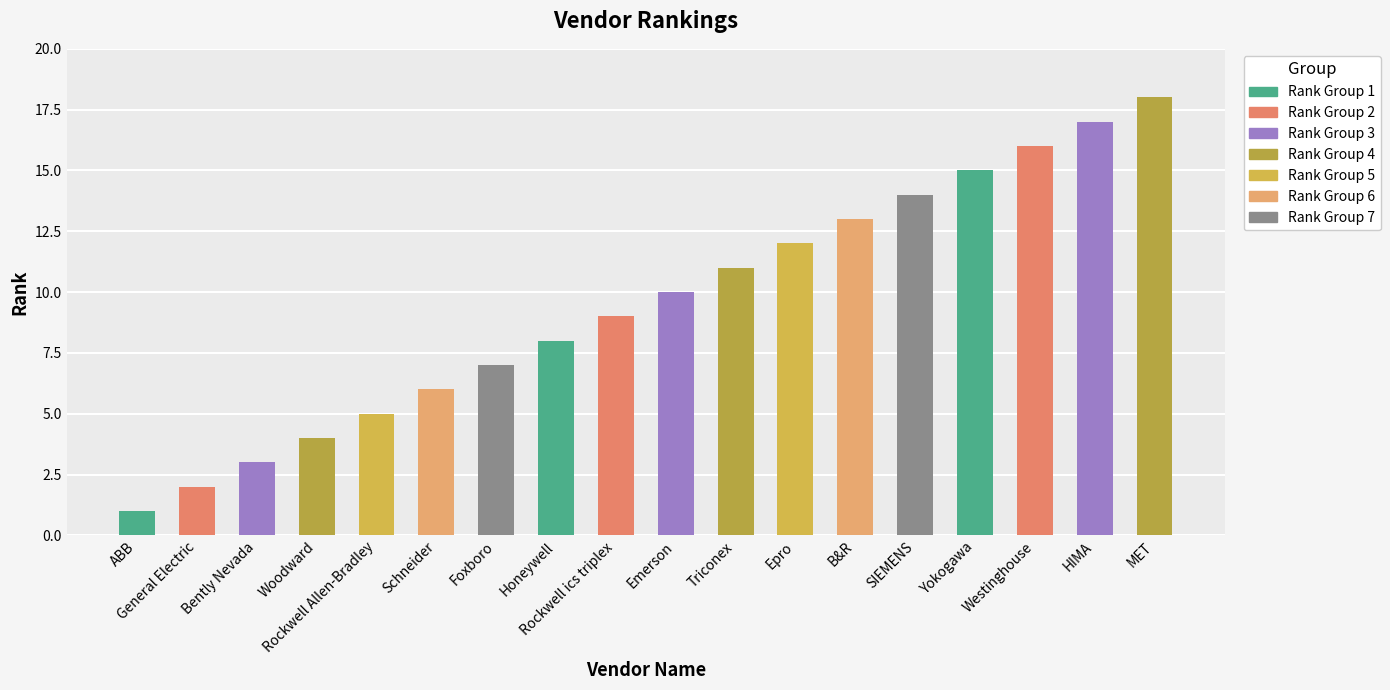

Which has a higher value, B&R or ABB?

B&R